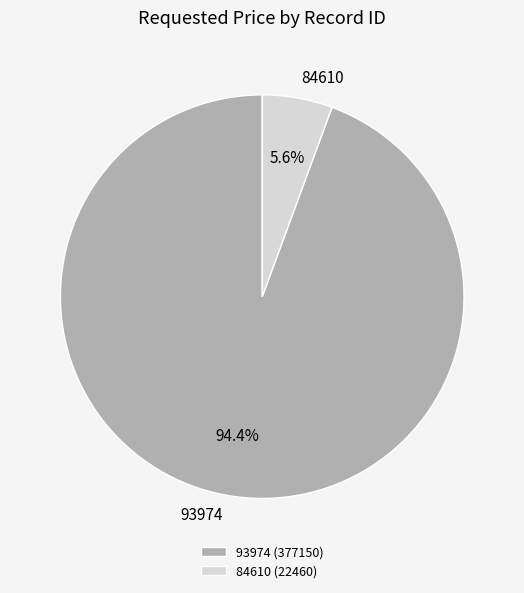

To the nearest percent, what is the average slice percentage?

50%